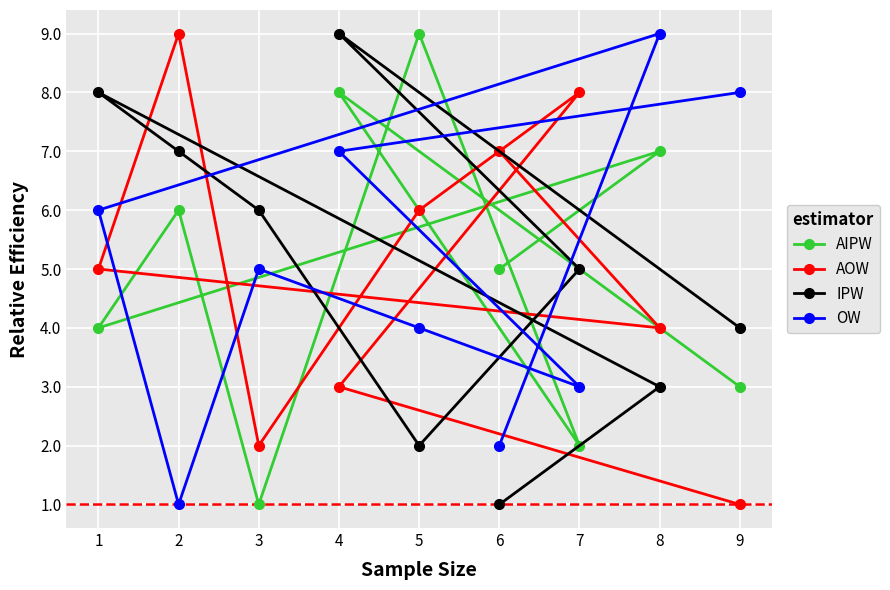

The IPW series shows 9 at 4. True or false?

True